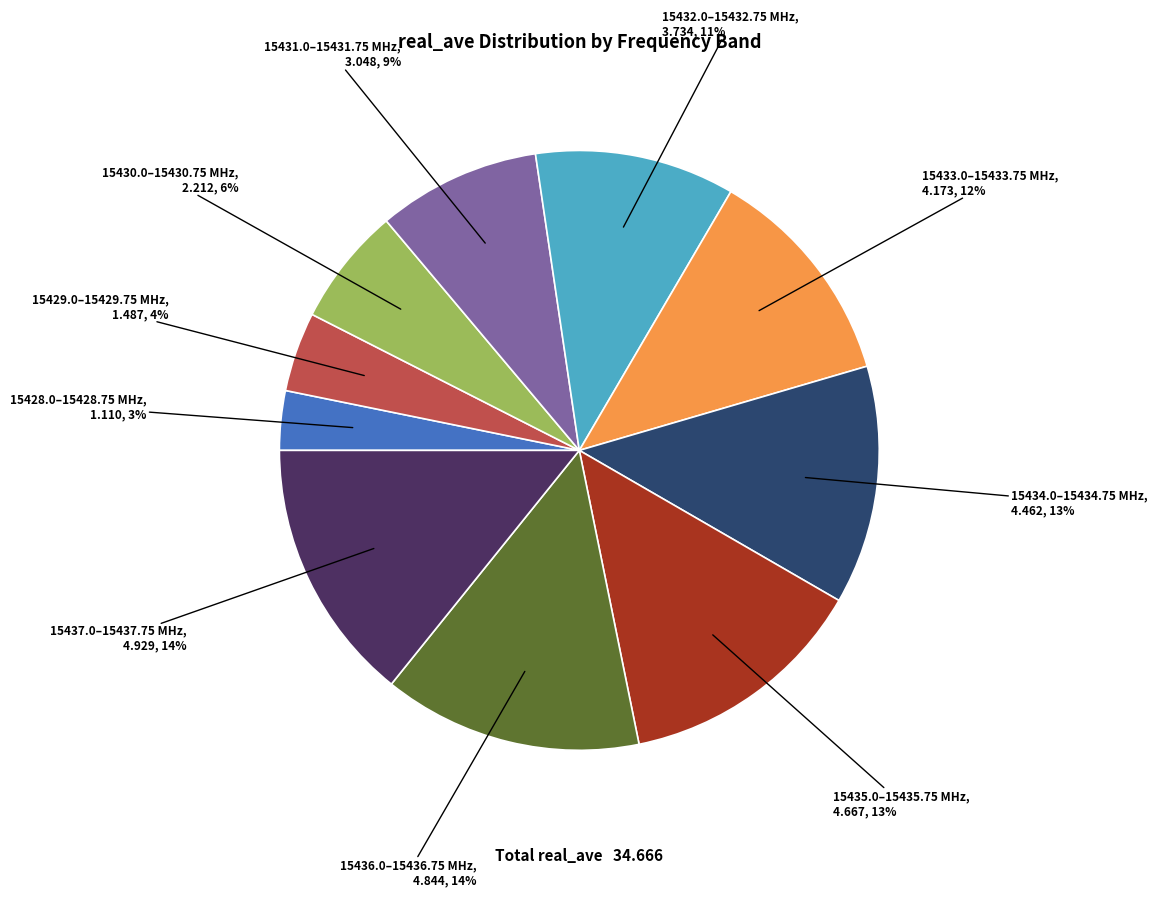

Is the sum of 15430.0–15430.75 MHz and 15429.0–15429.75 MHz greater than half?

No